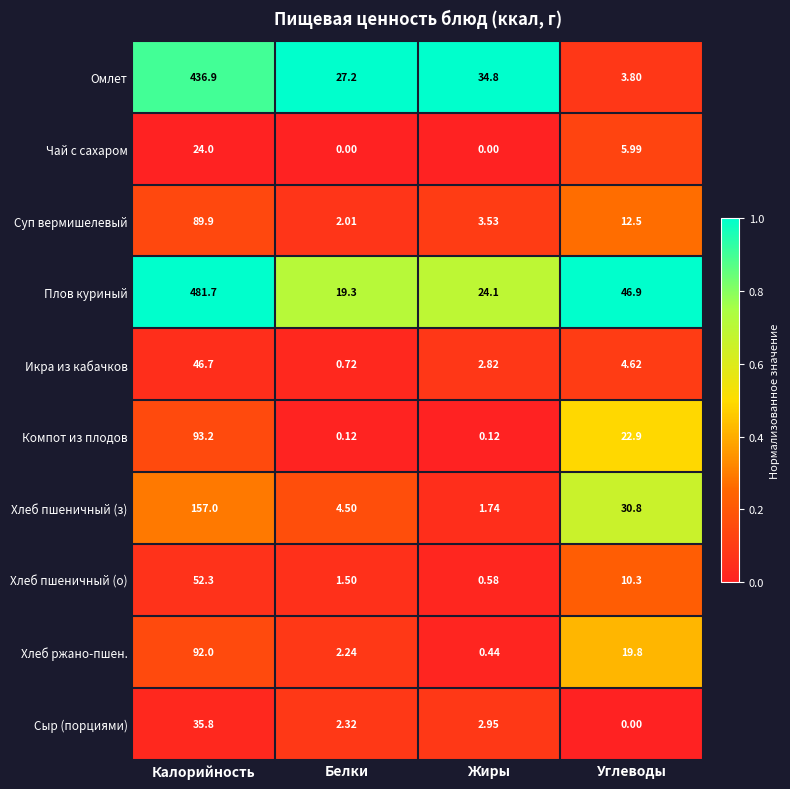

What is the spread (max minus min) of values at Жиры?

34.8